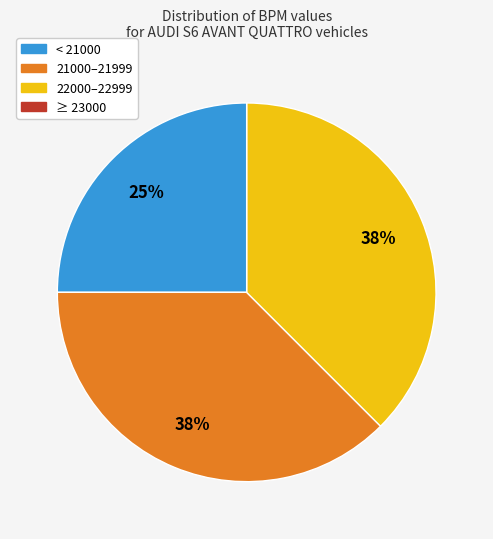

Is the sum of 22000–22999 and < 21000 greater than half?

Yes